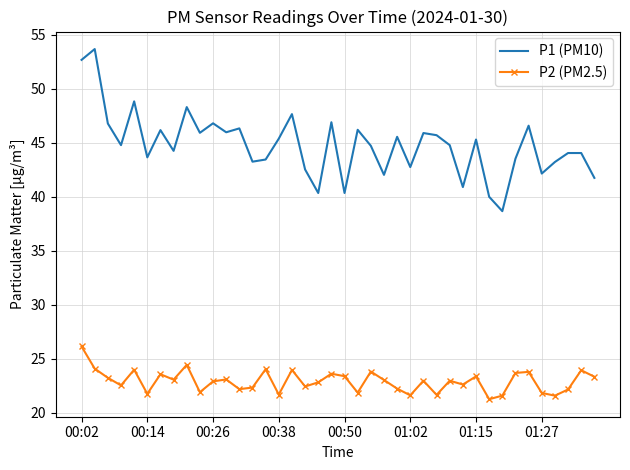

True or false: P2 (PM2.5) and P1 (PM10) cross at least once.

False